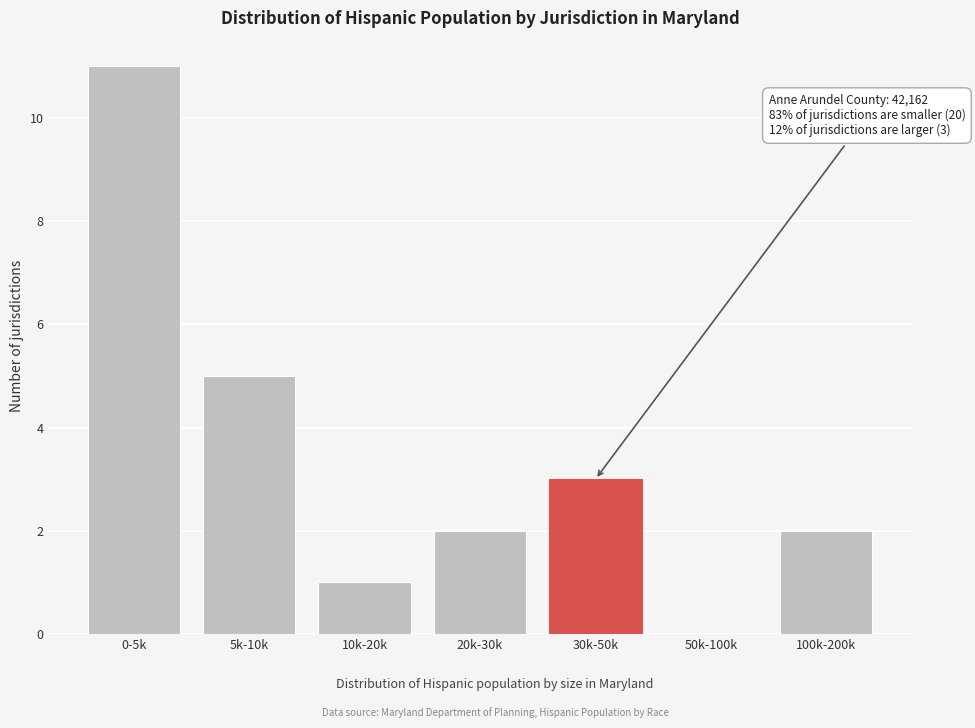

Reading right to left, transcribe all the data shown in this chart.

100k-200k=2	50k-100k=0	30k-50k=3	20k-30k=2	10k-20k=1	5k-10k=5	0-5k=11